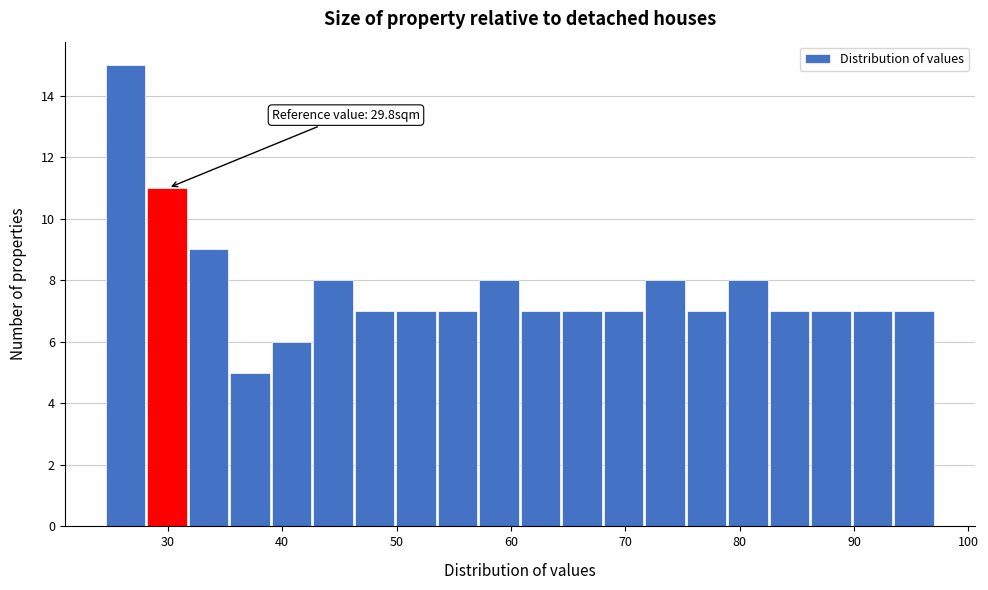

Read against the x-axis, roughly where is the centre of the tallest bar?

26